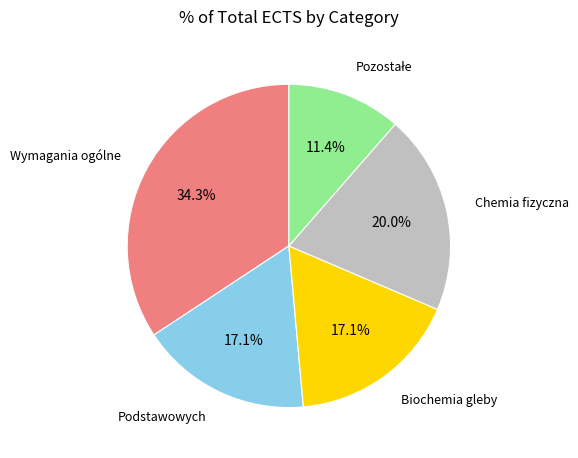

To the nearest percent, what portion does Wymagania ogólne represent?

34%